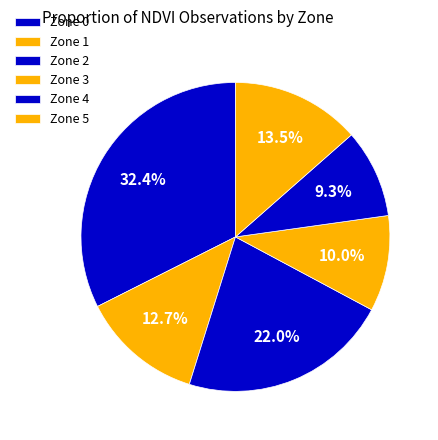

Do Zone 2 and Zone 0 together represent more than half of the pie?

Yes